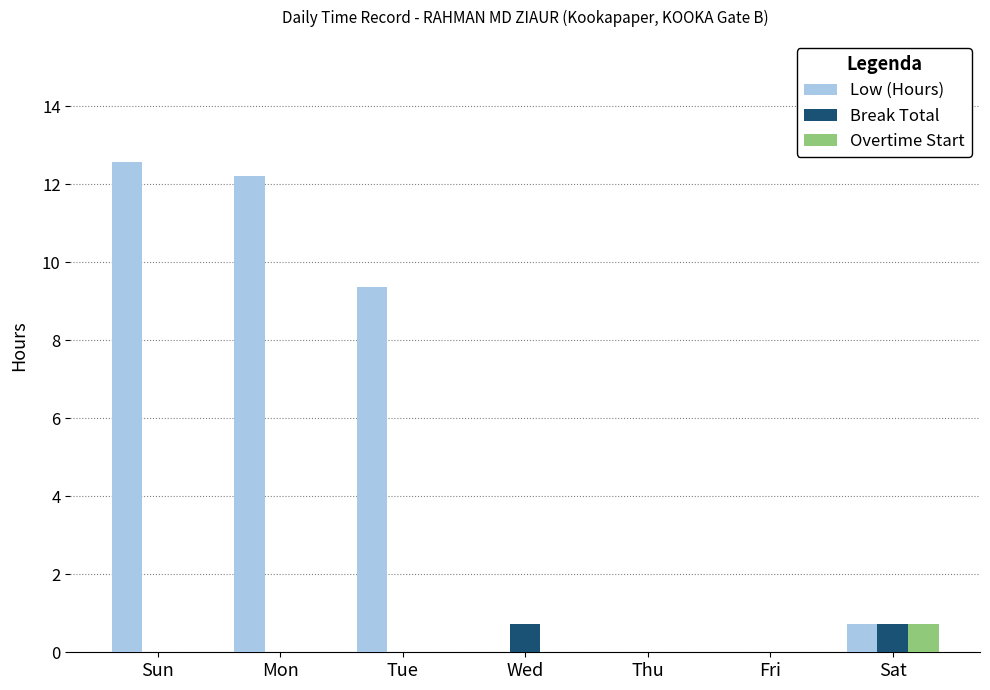

What is the average value of the Break Total series?

0.2